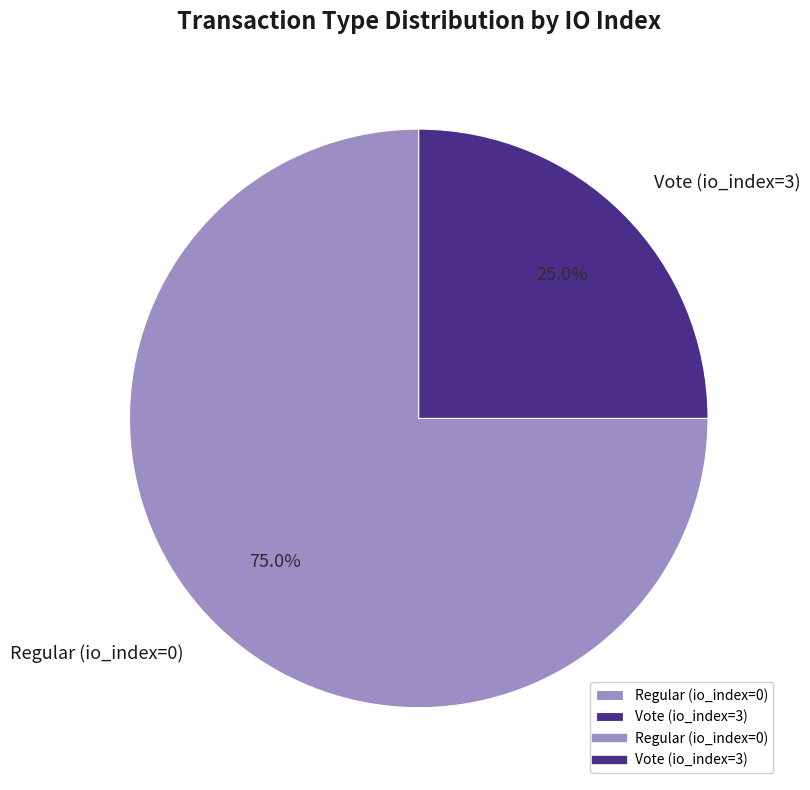

Which slice is the smallest?

Vote (io_index=3)